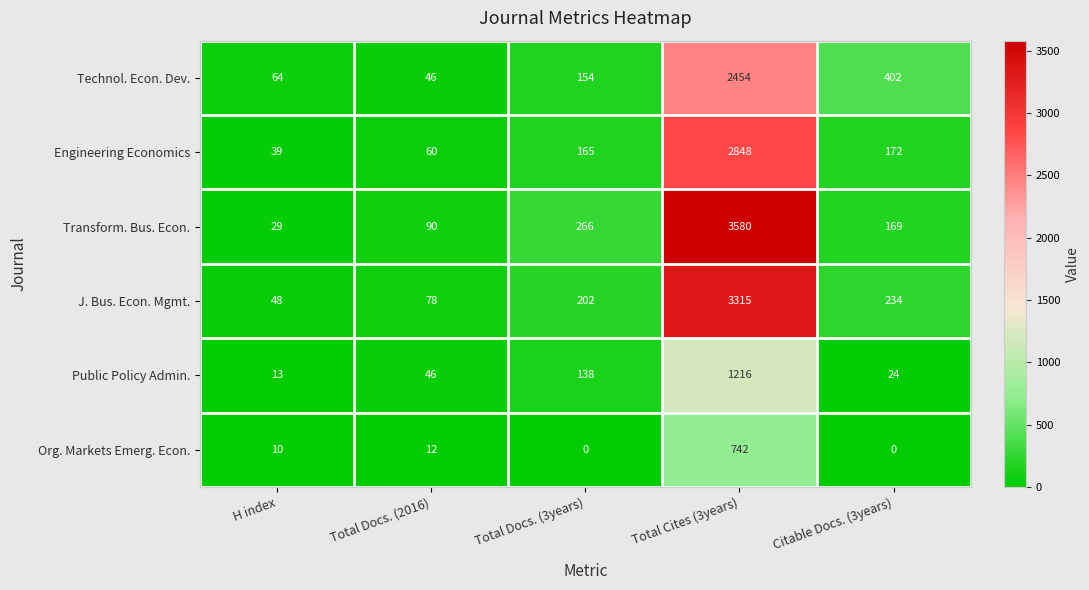

At which label is Org. Markets Emerg. Econ. closest to 371?

Total Docs. (2016)